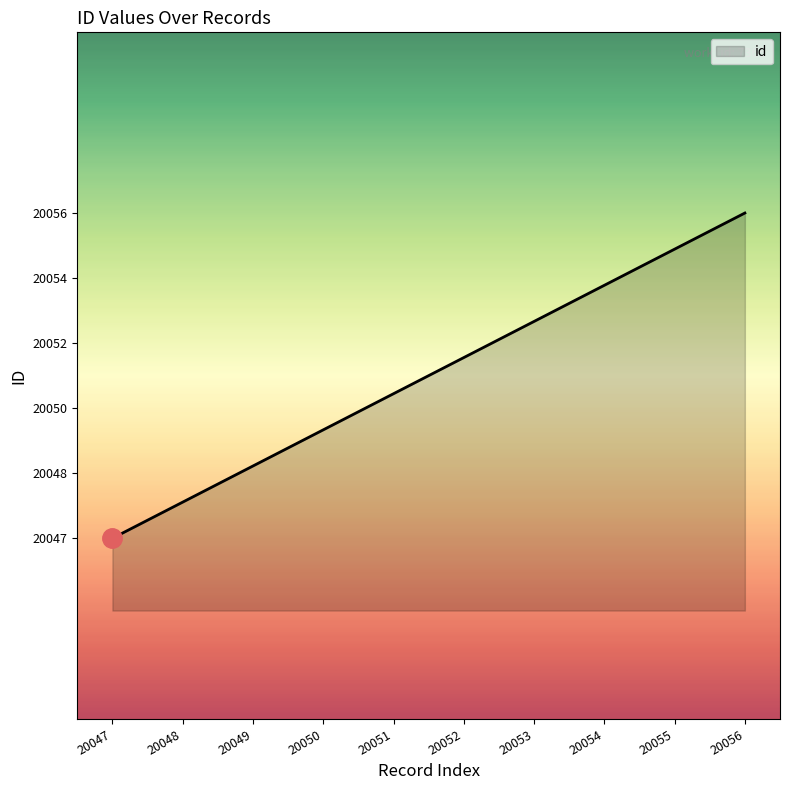

Is this an area chart (filled region under the line)?

Yes